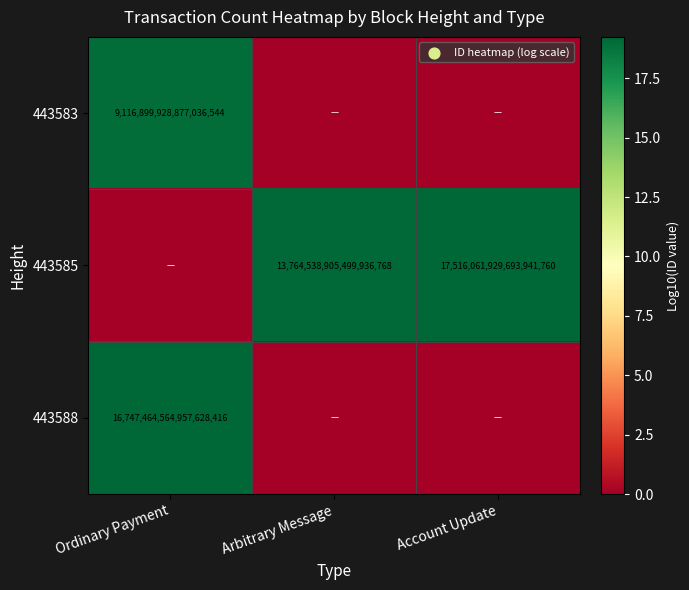

The value of 443585 at Account Update is 11840501687164155904. True or false?

False